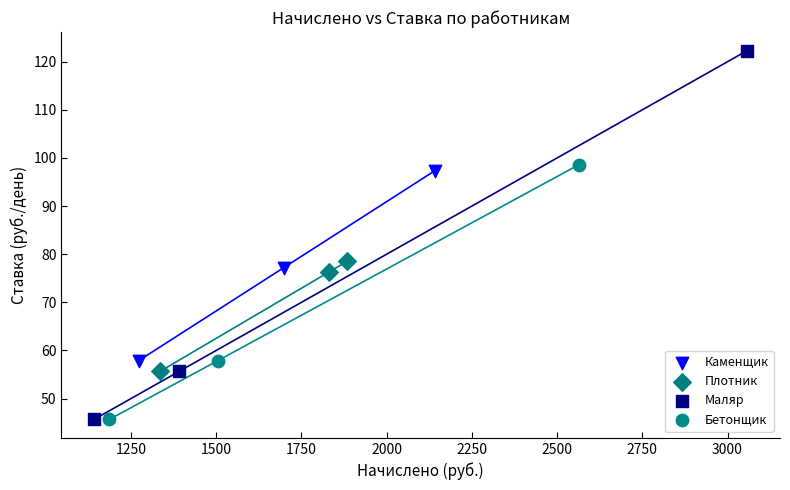

Which series has the widest spread of Y values?

Маляр